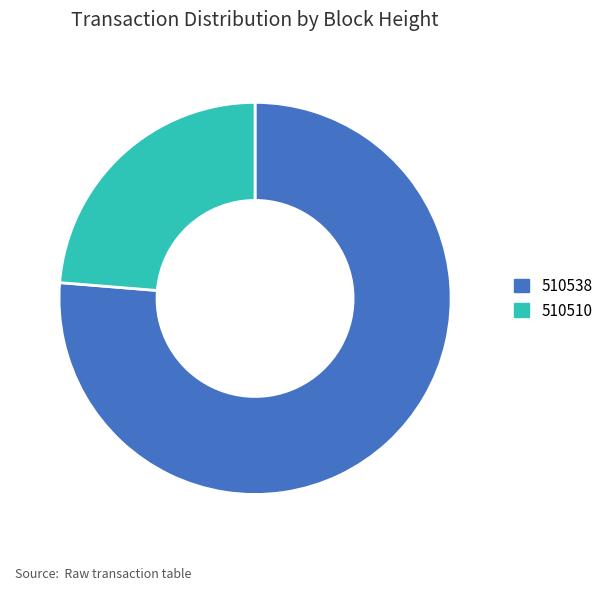

Which slice is the largest?

510538